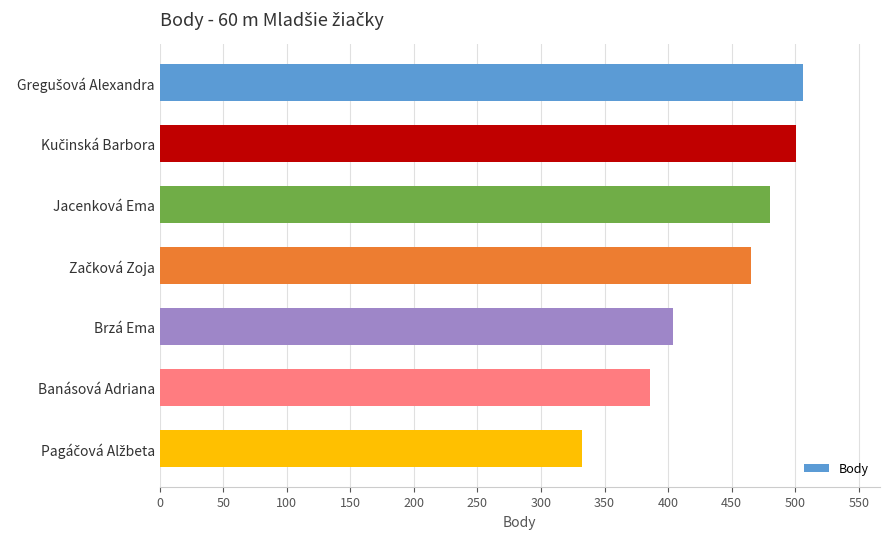

What is the label of the 3rd bar from the bottom?

Brzá Ema